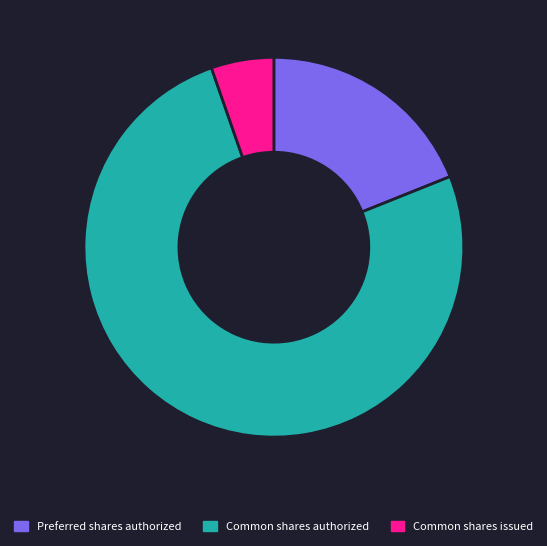

How many slices are in this pie chart?

3